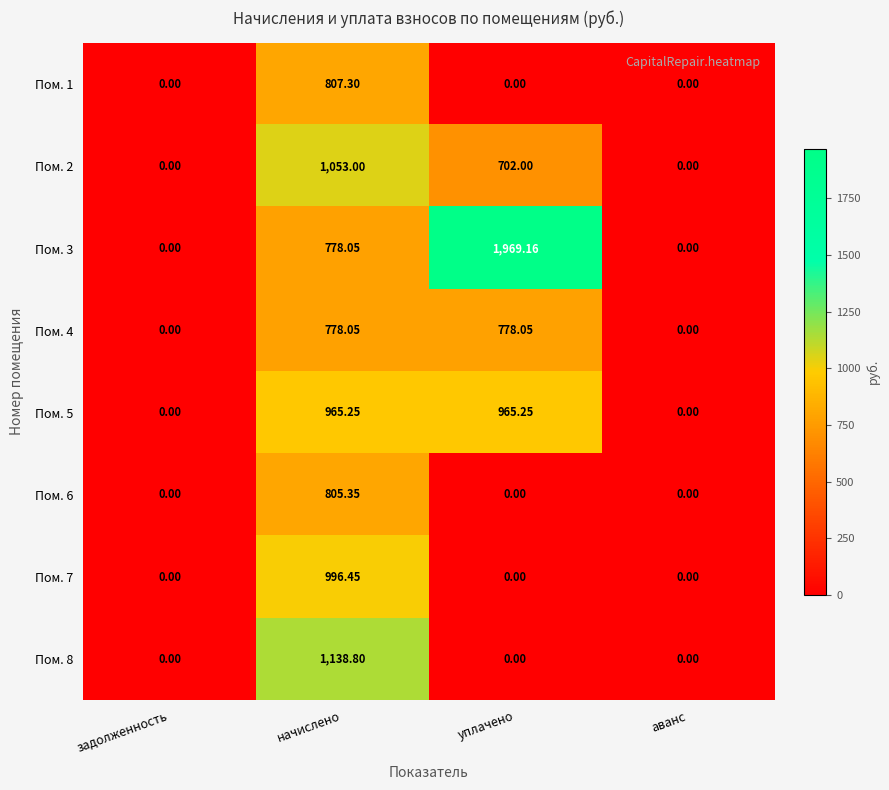

At how many categories does at least one series exceed 1433?

1